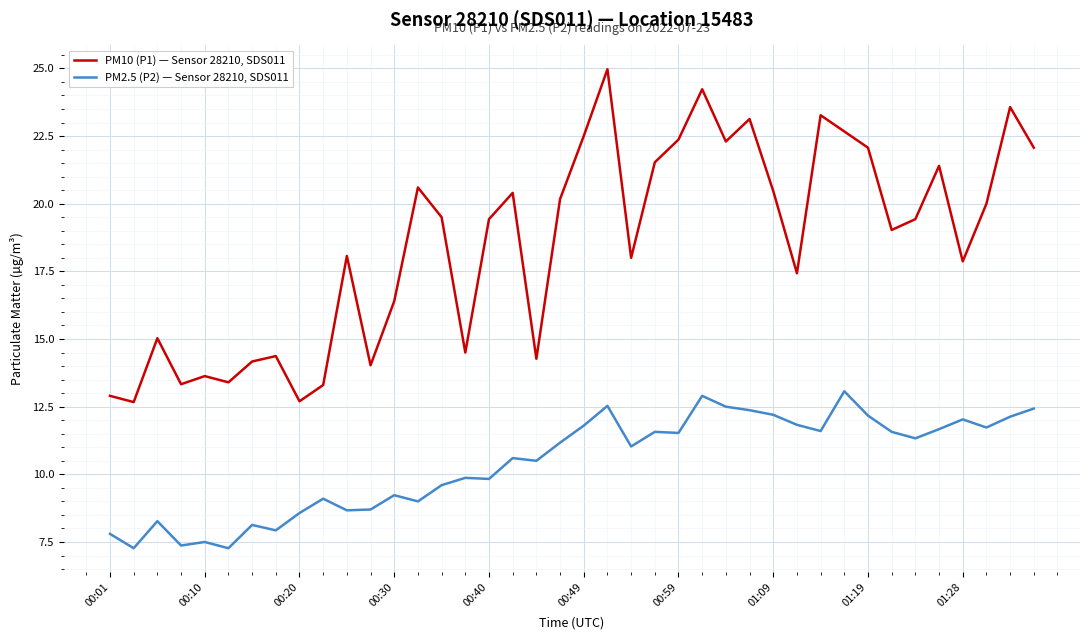

What is the smallest value displayed?

7.3